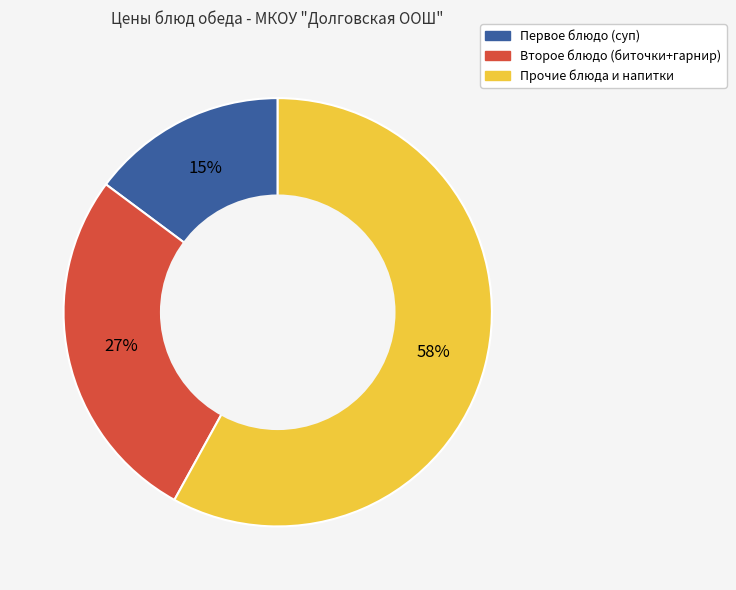

To the nearest percent, what is the average slice percentage?

33%